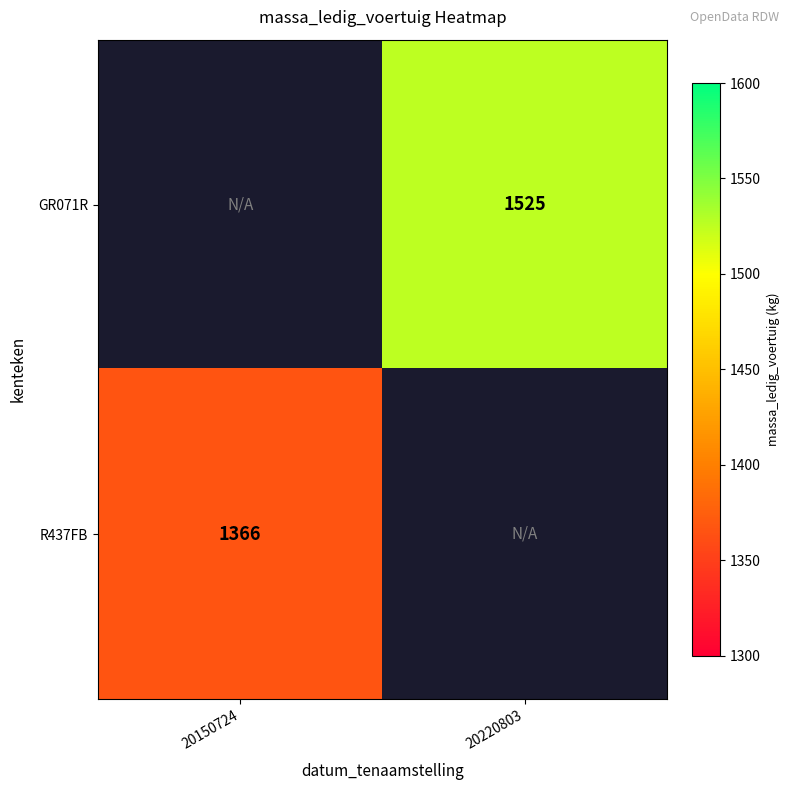

The R437FB series shows 1366 at 20150724. True or false?

True